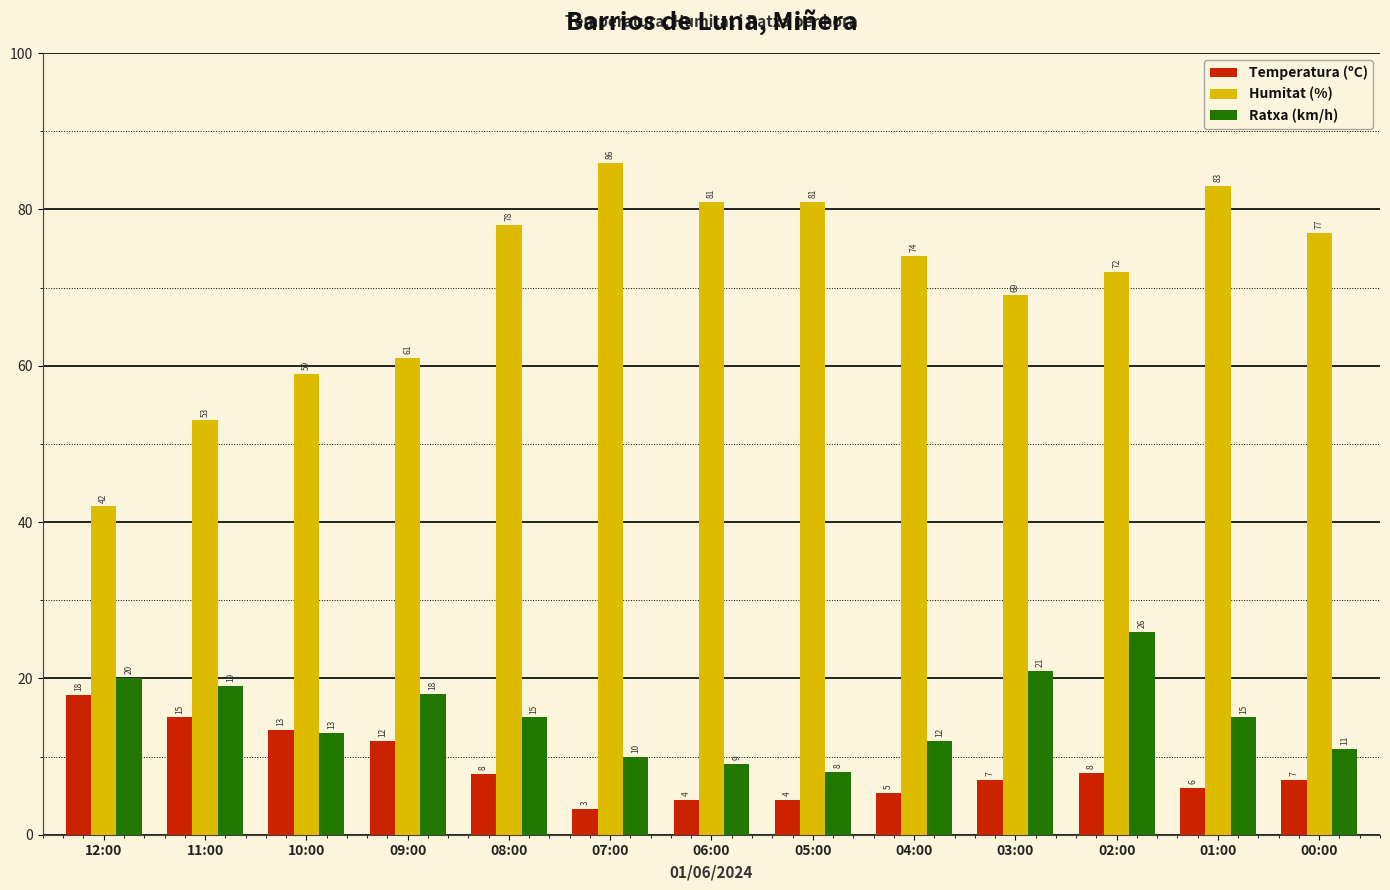

At how many categories does at least one series exceed 17?

13